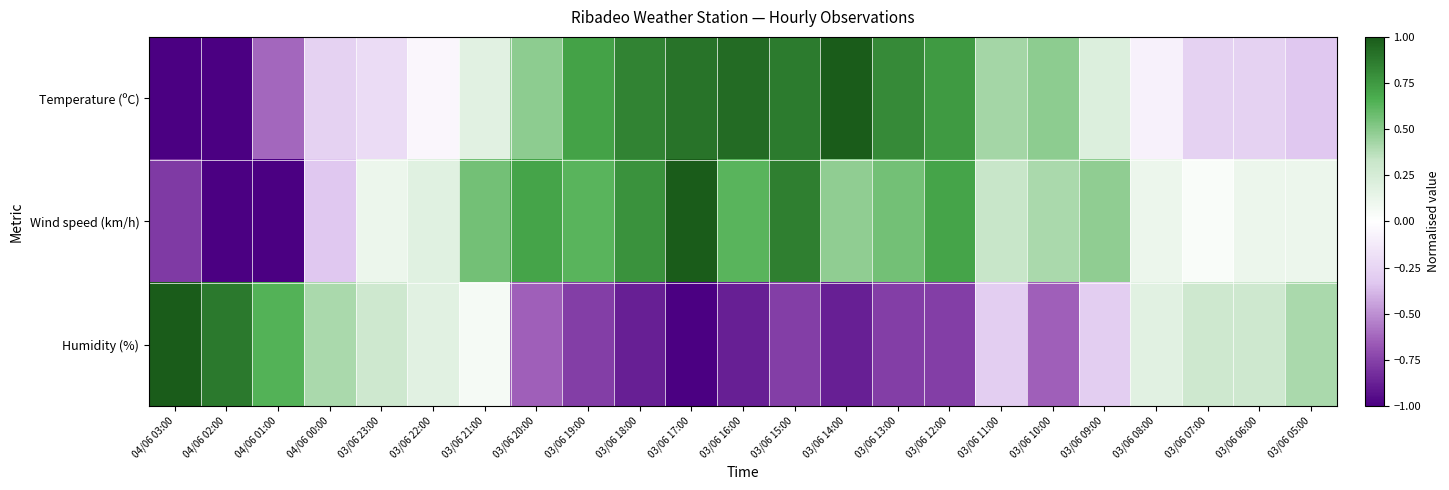

Reading right to left, what are all the values shown in this chart?

Temperature (ºC): 03/06 05:00=-0.3	03/06 06:00=-0.3	03/06 07:00=-0.3	03/06 08:00=-0.1	03/06 09:00=0.2	03/06 10:00=0.5	03/06 11:00=0.4	03/06 12:00=0.7	03/06 13:00=0.8	03/06 14:00=1.0	03/06 15:00=0.9	03/06 16:00=0.9	03/06 17:00=0.9	03/06 18:00=0.8	03/06 19:00=0.7	03/06 20:00=0.5	03/06 21:00=0.2	03/06 22:00=-0.0	03/06 23:00=-0.2	04/06 00:00=-0.3	04/06 01:00=-0.6	04/06 02:00=-1.0	04/06 03:00=-1.0
Wind speed (km/h): 03/06 05:00=0.1	03/06 06:00=0.1	03/06 07:00=0.0	03/06 08:00=0.1	03/06 09:00=0.5	03/06 10:00=0.4	03/06 11:00=0.3	03/06 12:00=0.7	03/06 13:00=0.6	03/06 14:00=0.5	03/06 15:00=0.9	03/06 16:00=0.6	03/06 17:00=1.0	03/06 18:00=0.8	03/06 19:00=0.6	03/06 20:00=0.7	03/06 21:00=0.6	03/06 22:00=0.2	03/06 23:00=0.1	04/06 00:00=-0.3	04/06 01:00=-1.0	04/06 02:00=-1.0	04/06 03:00=-0.8
Humidity (%): 03/06 05:00=0.4	03/06 06:00=0.3	03/06 07:00=0.3	03/06 08:00=0.2	03/06 09:00=-0.3	03/06 10:00=-0.6	03/06 11:00=-0.3	03/06 12:00=-0.8	03/06 13:00=-0.8	03/06 14:00=-0.9	03/06 15:00=-0.8	03/06 16:00=-0.9	03/06 17:00=-1.0	03/06 18:00=-0.9	03/06 19:00=-0.8	03/06 20:00=-0.6	03/06 21:00=0.1	03/06 22:00=0.2	03/06 23:00=0.3	04/06 00:00=0.4	04/06 01:00=0.6	04/06 02:00=0.9	04/06 03:00=1.0